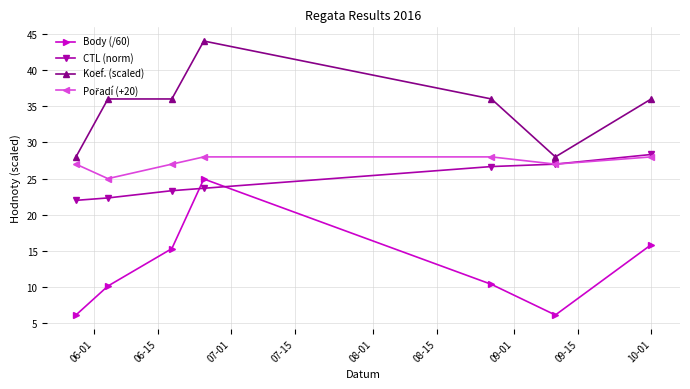

What is the value of the Koef. (scaled) point at the 5th from the left?

36.0